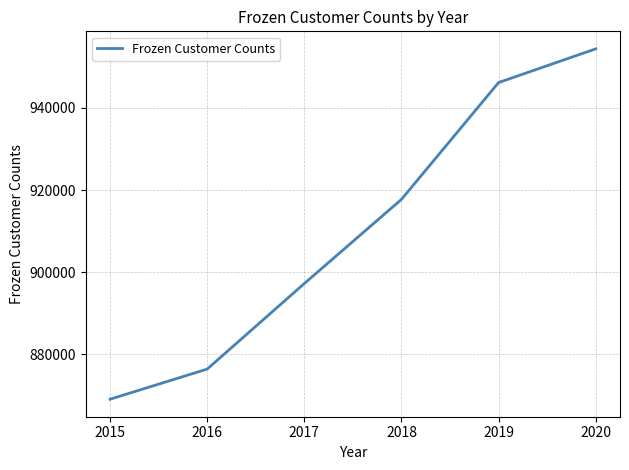

What is the change in value from 2015 to 2016?

+7330